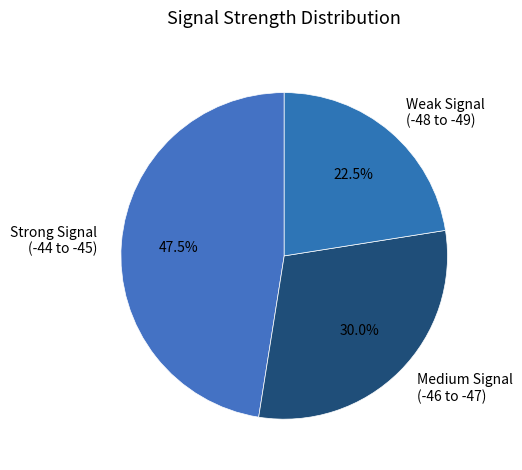

Is Weak Signal (-48 to -49) the majority of the pie?

No